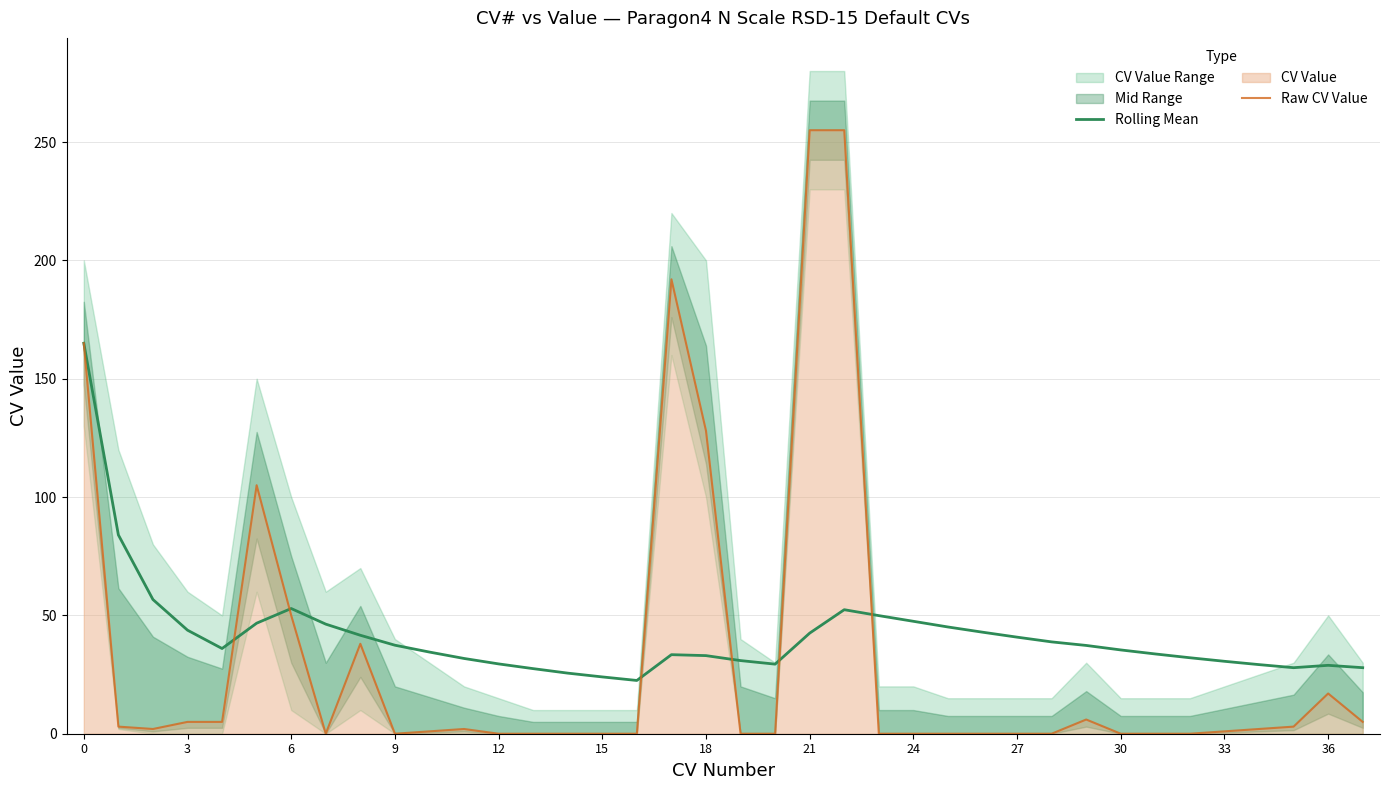

The value of Raw CV Value at 18 is 128.0. True or false?

True